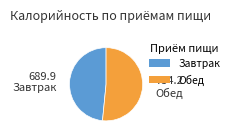

What is the ratio of the value at Завтрак to the value at Обед?

0.9